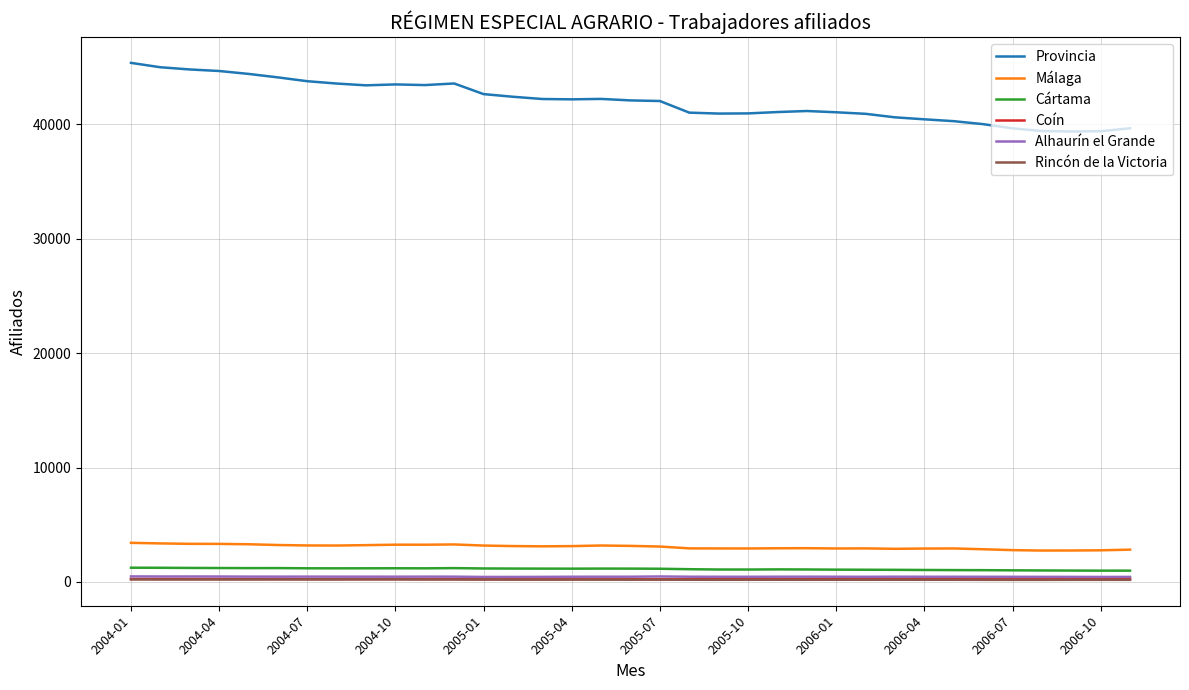

True or false: Cártama and Coín cross at least once.

False